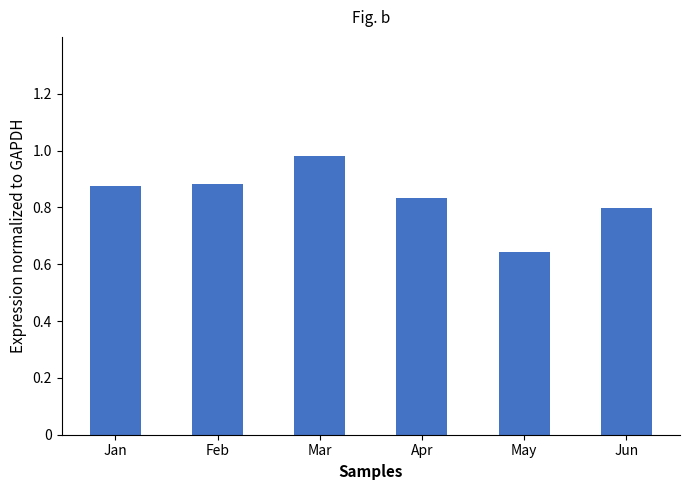

What is the change in value from May to Jun?

+0.2